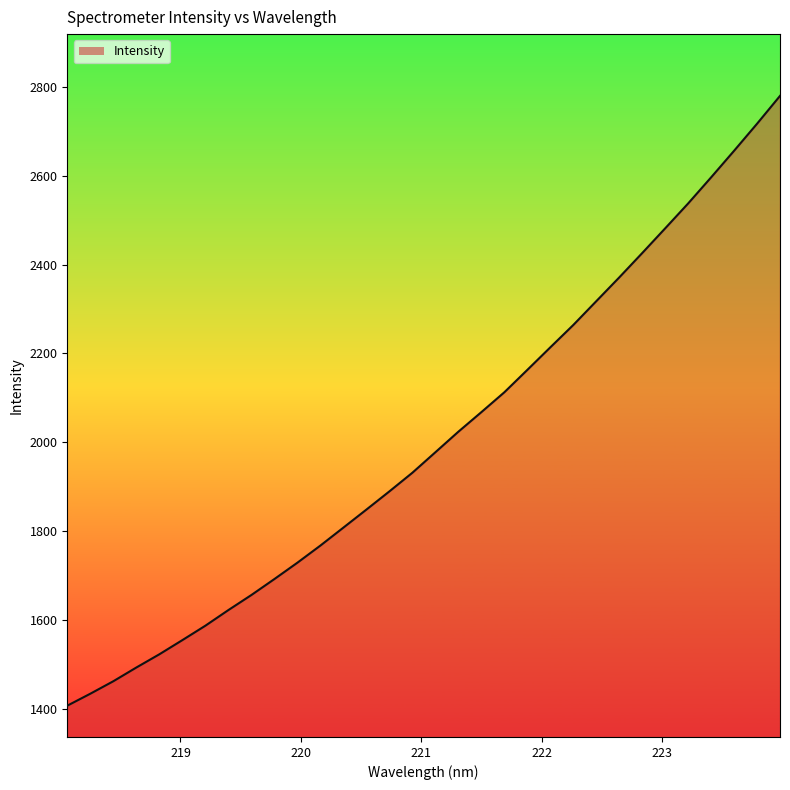

What is the minimum value shown in the chart?

1407.8